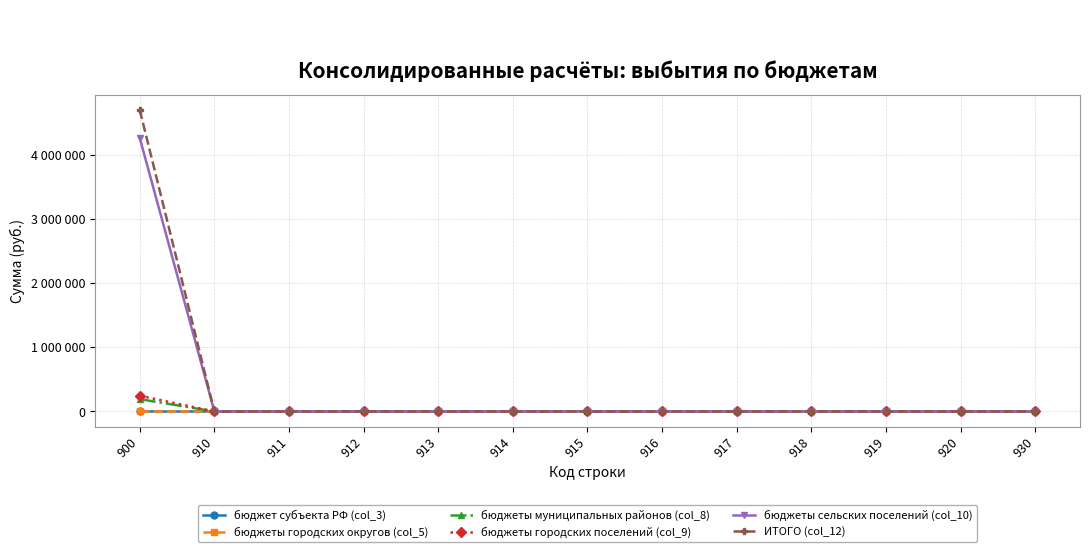

Is the value of ИТОГО (col_12) at 930 greater than the value of бюджеты муниципальных районов (col_8) at 914?

No